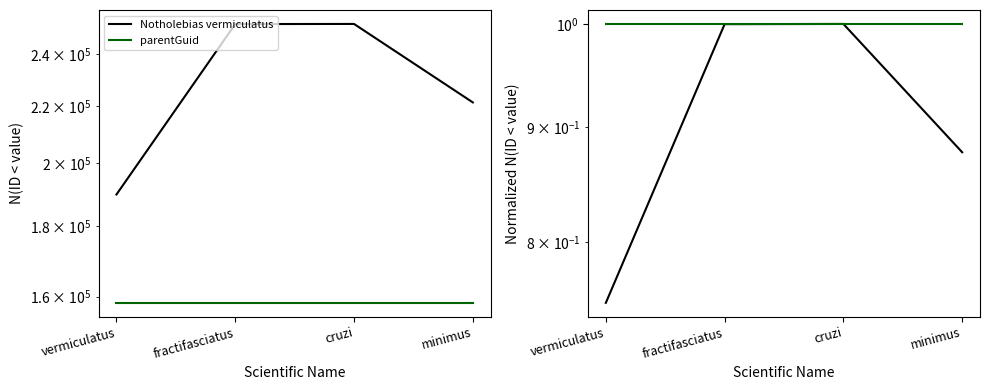

What is the label of the 1st point from the right?

minimus